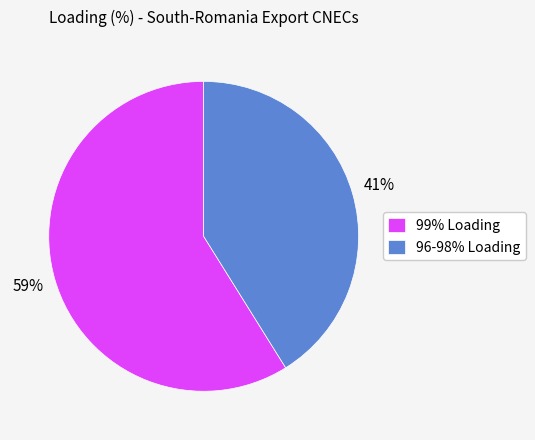

Which category has the biggest portion of the pie?

99% Loading